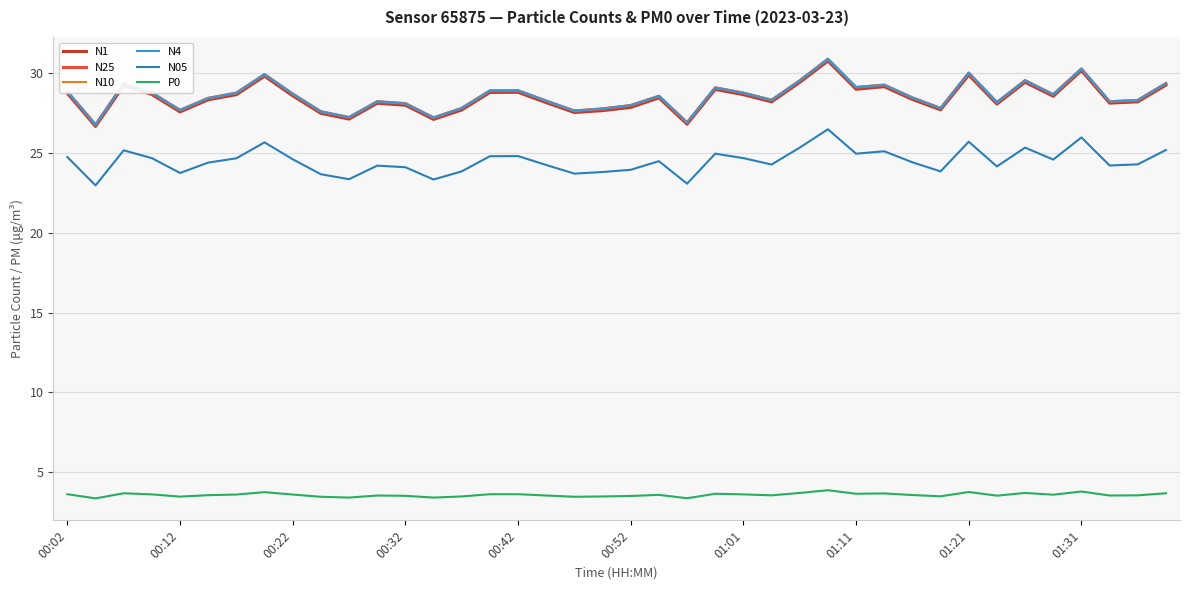

True or false: N25 and N05 intersect in this chart.

False